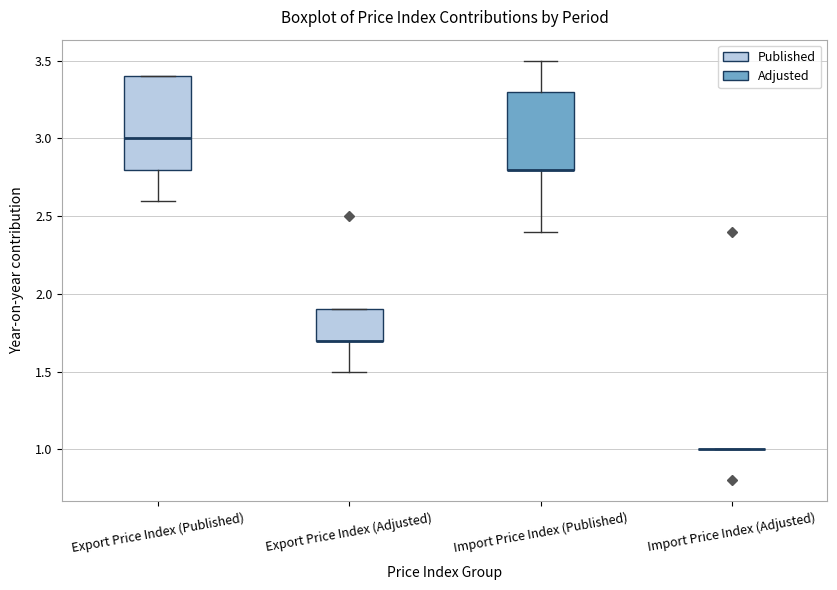

Reading left to right, transcribe this box plot: for each box, give where its median line is, the range the box spans, and where its two whiskers end, as read against the y-axis. The values are not printed on the chart, so give them approximately, as read against the axis.

Export Price Index (Published): median 3.0, box 2.8 to 3.4, whiskers 2.6 to 3.4
Export Price Index (Adjusted): median 1.7 (drawn on the box's lower edge), box 1.7 to 1.9, whiskers 1.5 to 1.9
Import Price Index (Published): median 2.8 (drawn on the box's lower edge), box 2.8 to 3.3, whiskers 2.4 to 3.5
Import Price Index (Adjusted): box collapsed to a line at 1.0, whiskers 1.0 to 1.0